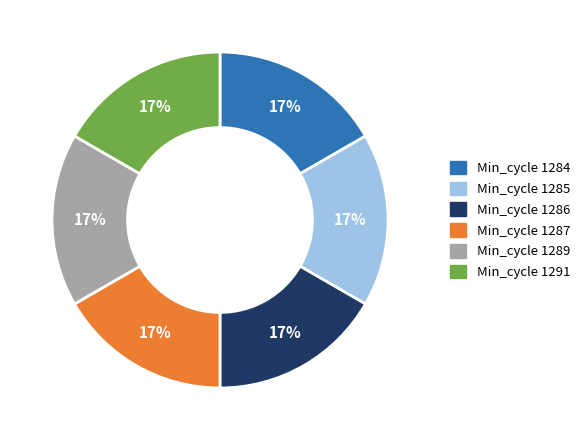

To the nearest percent, what is the average slice percentage?

17%